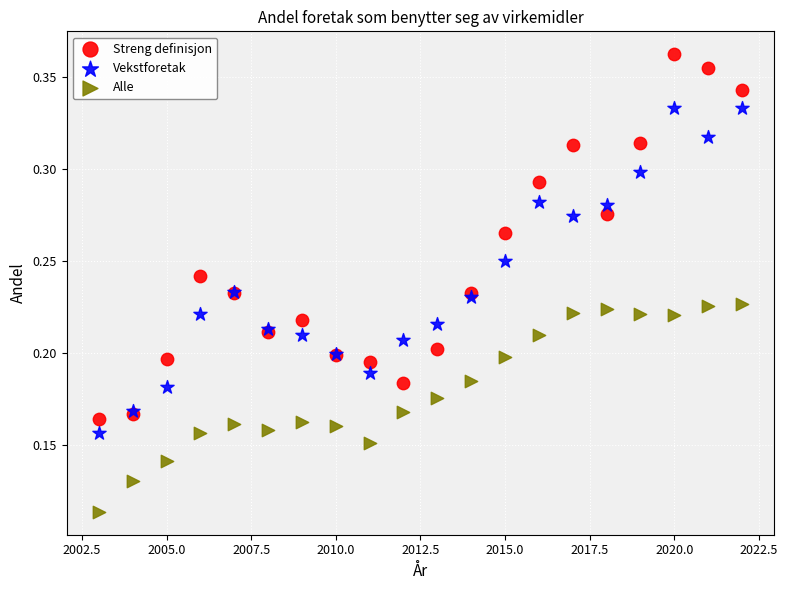

Which series reaches the minimum Y coordinate?

Alle